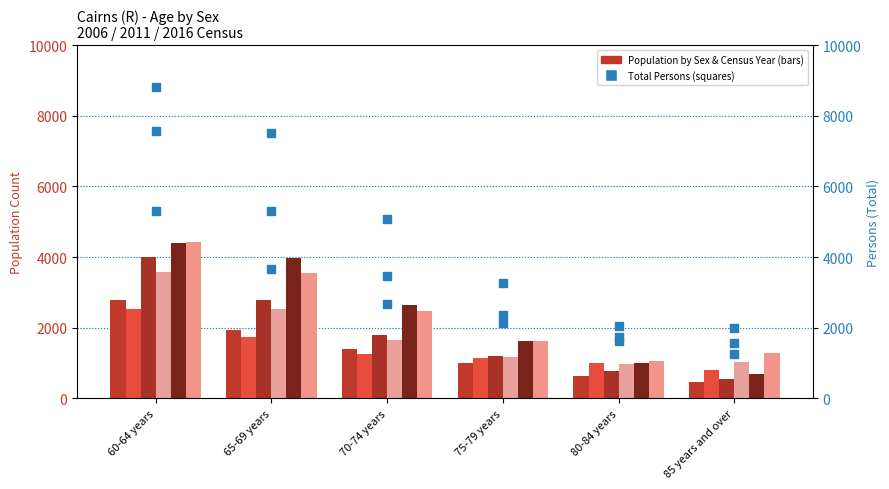

Which series contains the highest Y value?

Females 2016